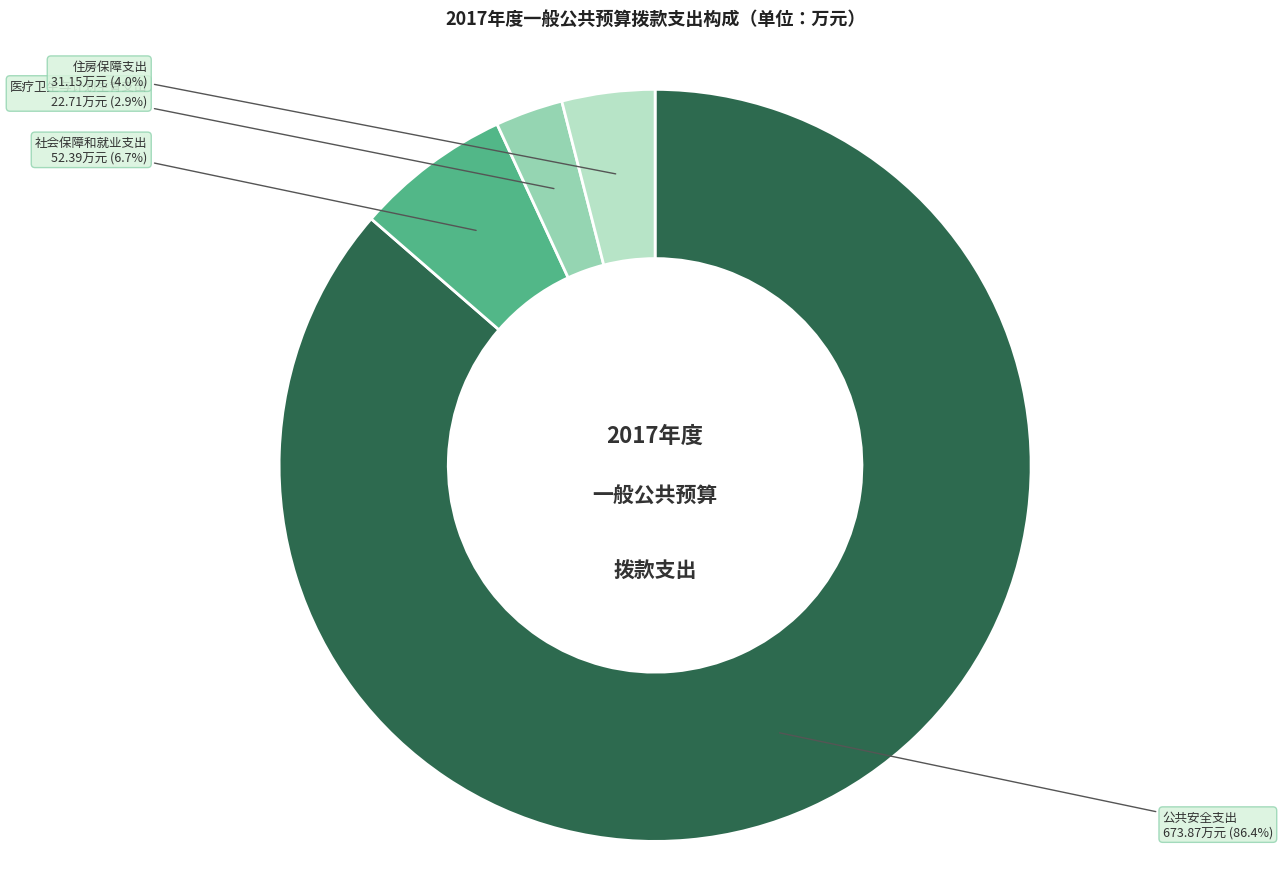

Rank the categories by value from highest to lowest.

公共安全支出, 社会保障和就业支出, 住房保障支出, 医疗卫生与计划生育支出